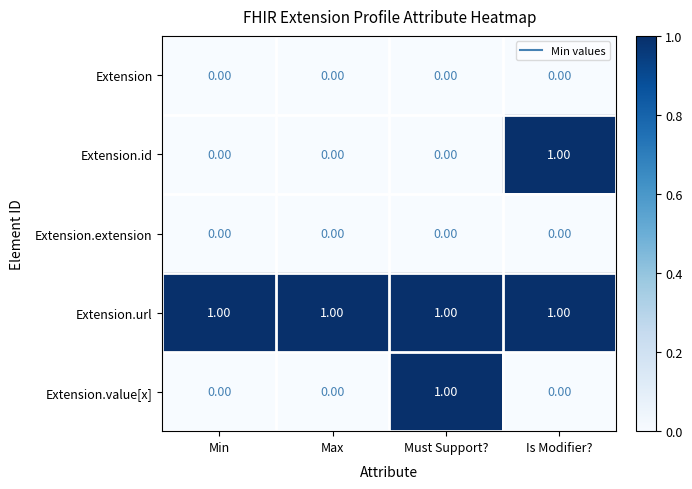

Between Max and Is Modifier?, which series saw the biggest shift?

Extension.id